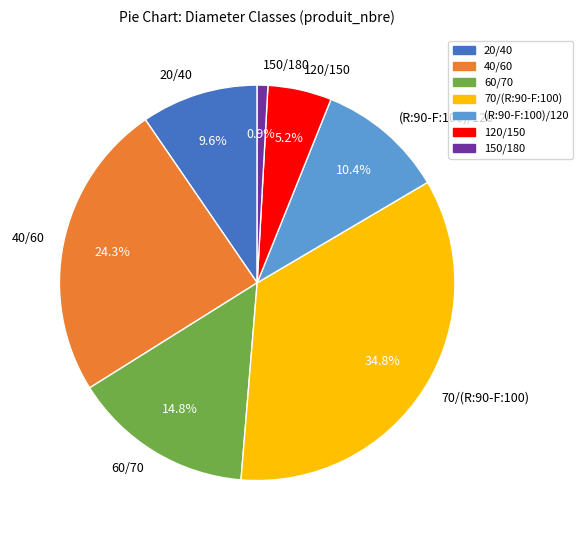

What is the largest slice in the pie chart?

70/(R:90-F:100)